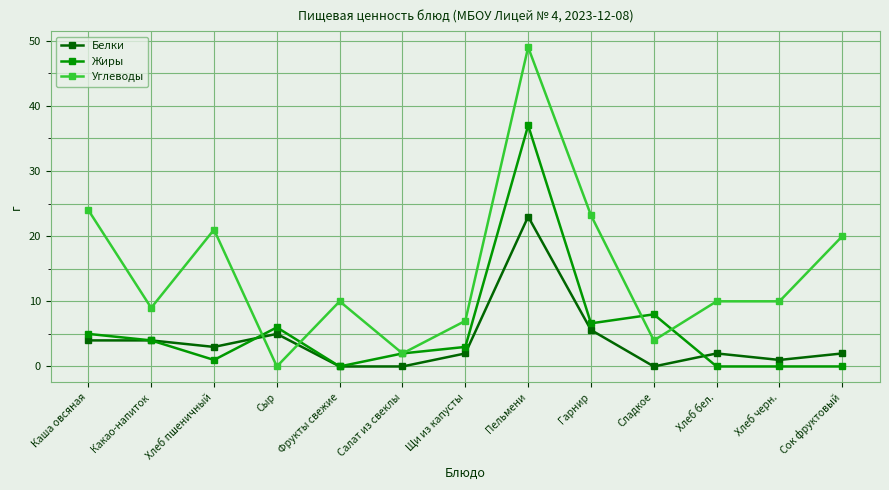

Is it true that Жиры equals 6.6 at Гарнир?

True